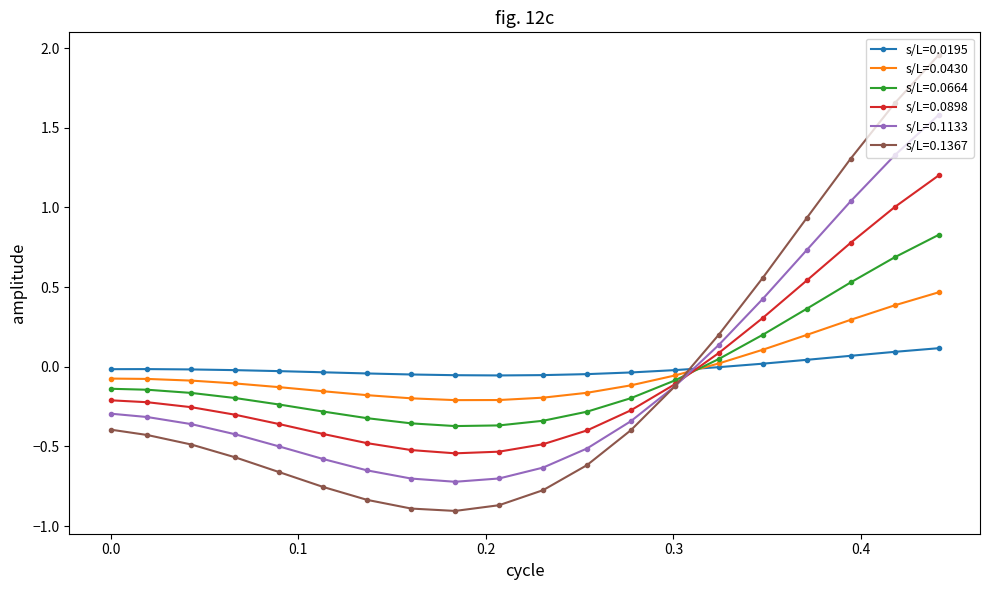

What are all the series names shown in the legend?

s/L=0.0195, s/L=0.0430, s/L=0.0664, s/L=0.0898, s/L=0.1133, s/L=0.1367